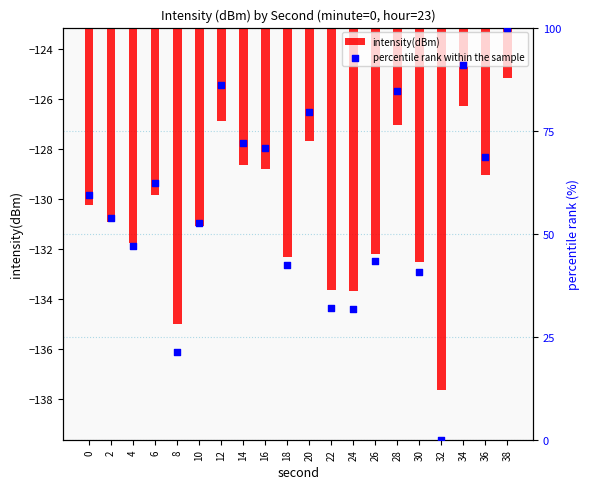

Is the value of intensity(dBm) at 20 greater than the value of percentile rank within the sample at 2?

No